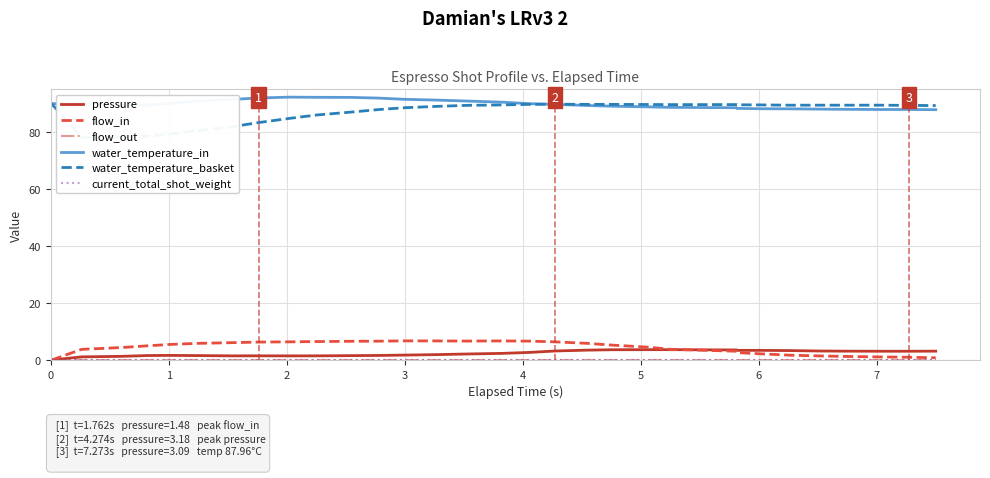

Count the number of categories in the chart.

31